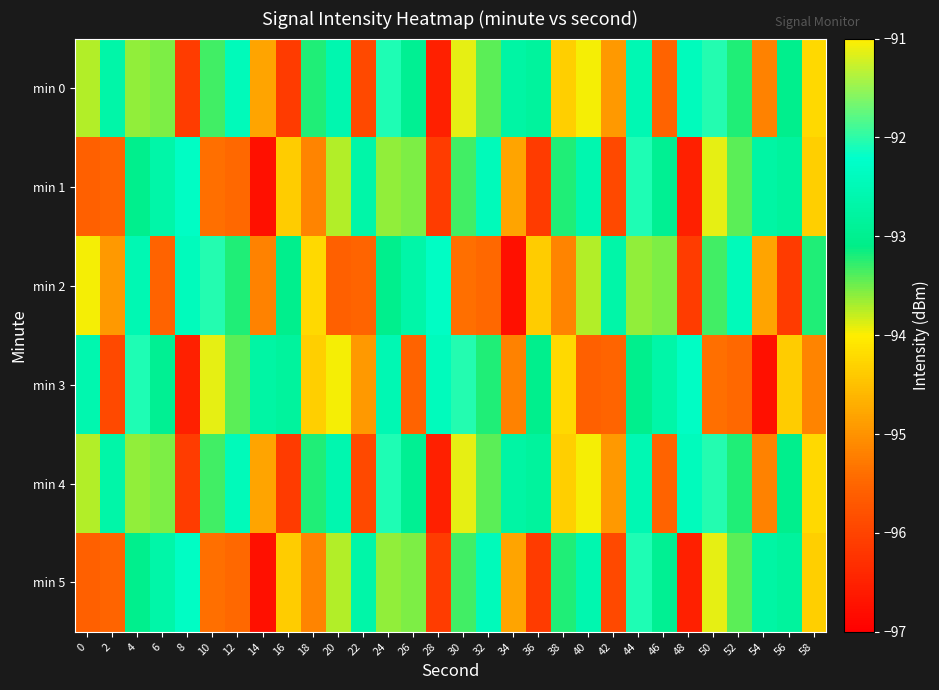

What is the greatest value displayed?

-91.1